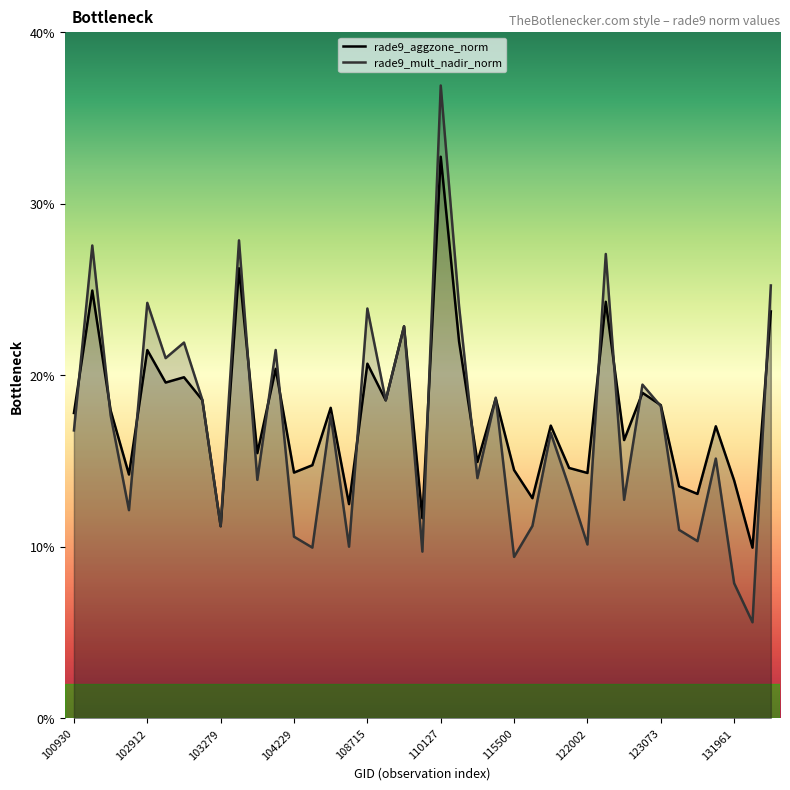

Reading left to right, list all the values displayed in this chart.

rade9_aggzone_norm: 100930=17.8	102551=24.9	102671=17.9	102792=14.2	102912=21.5	102920=19.6	103032=19.9	103040=18.6	103279=11.2	103397=26.2	103761=15.5	104112=20.4	104229=14.3	104236=14.8	104355=18.1	108015=12.5	108715=20.7	108899=18.5	109072=22.8	109954=11.7	110127=32.7	110299=22.0	115265=14.9	115378=18.6	115500=14.5	115764=12.8	115893=17.1	121308=14.6	122002=14.3	122346=24.3	122884=16.2	122895=19.0	123073=18.3	123966=13.5	131768=13.1	131947=17.0	131961=13.9	132136=9.9	132488=23.7
rade9_mult_nadir_norm: 100930=16.8	102551=27.6	102671=17.7	102792=12.1	102912=24.2	102920=21.0	103032=21.9	103040=18.6	103279=11.2	103397=27.9	103761=13.9	104112=21.5	104229=10.6	104236=10.0	104355=17.7	108015=10.0	108715=23.9	108899=18.5	109072=22.8	109954=9.7	110127=36.9	110299=24.0	115265=14.0	115378=18.7	115500=9.4	115764=11.2	115893=16.6	121308=13.5	122002=10.1	122346=27.1	122884=12.7	122895=19.5	123073=18.2	123966=11.0	131768=10.3	131947=15.1	131961=7.9	132136=5.6	132488=25.2